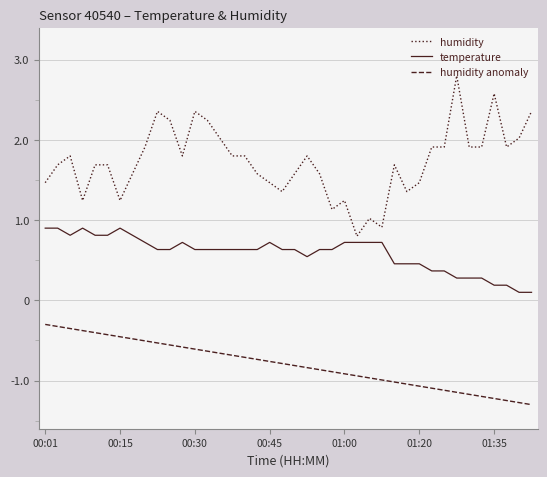

How many distinct data groups are displayed?

3